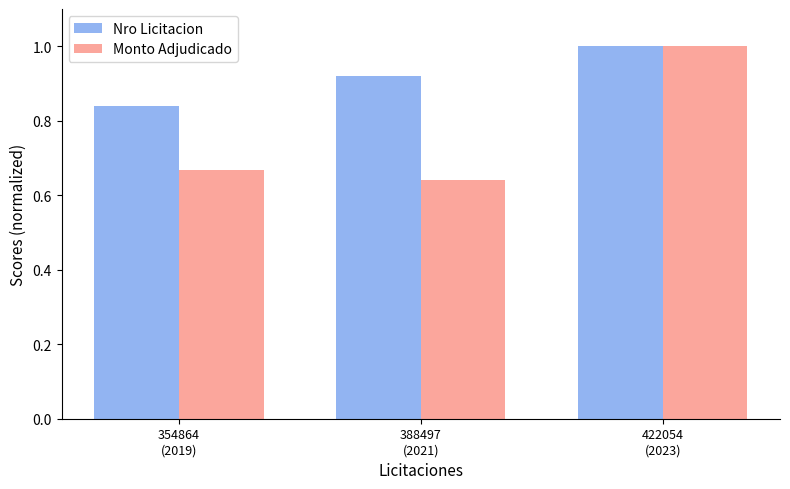

At how many categories does at least one series exceed 0?

3